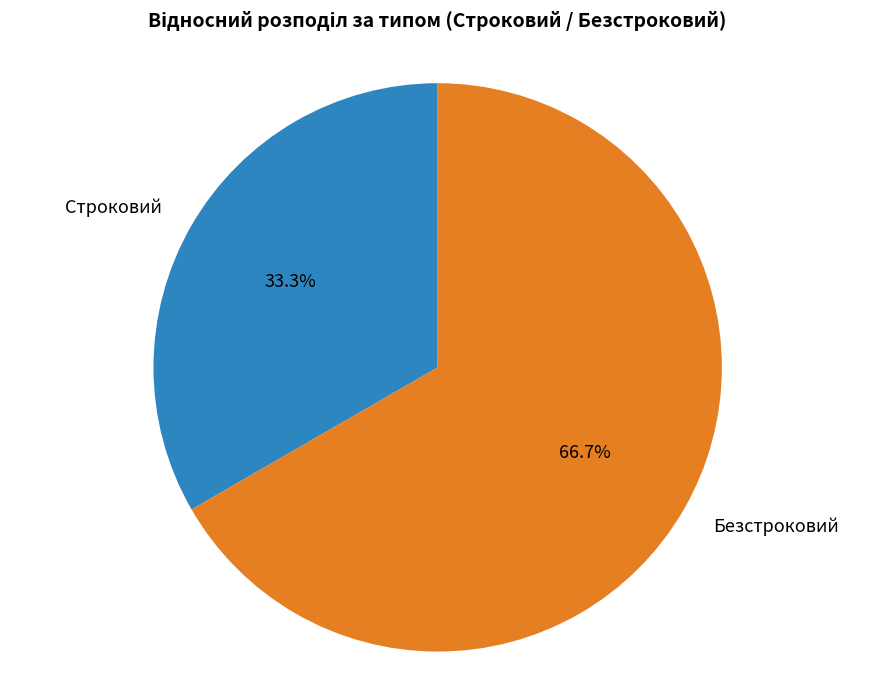

Is it true that Строковий is 33% of the pie?

True